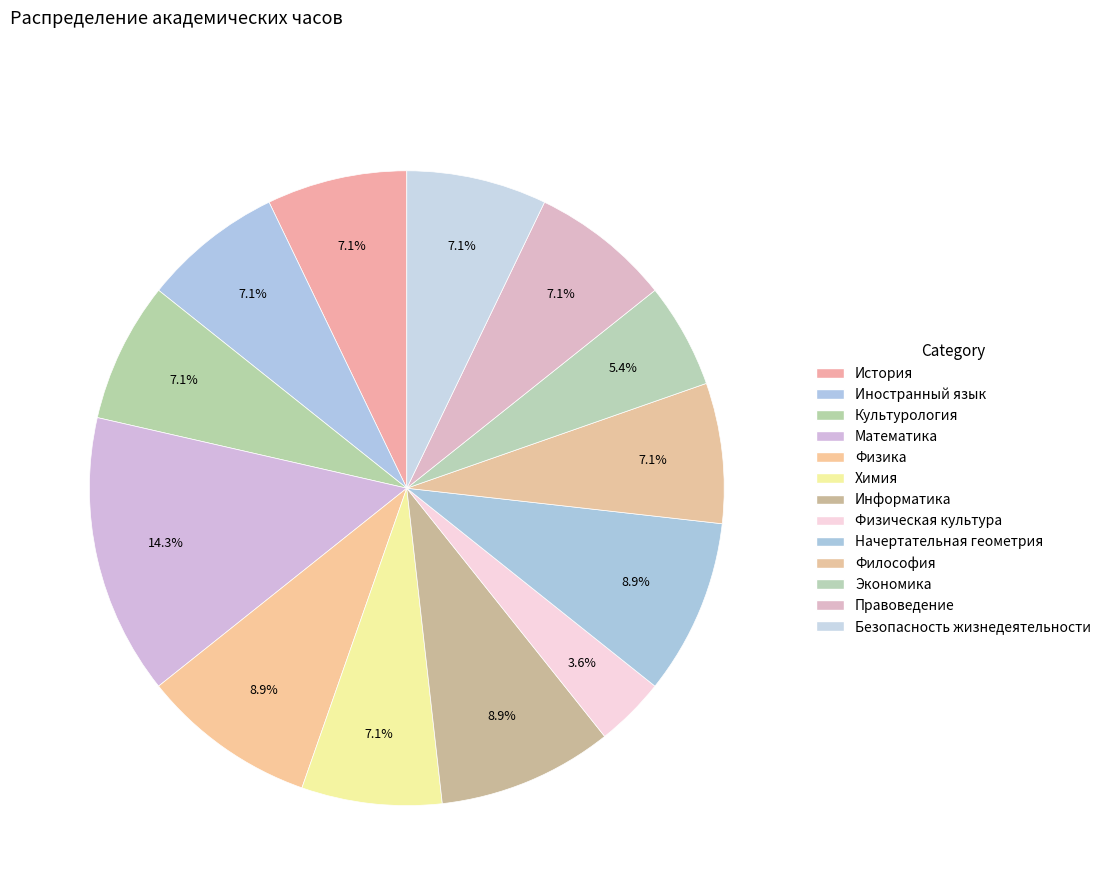

What percentage do Физическая культура and Химия together represent?

10.7%